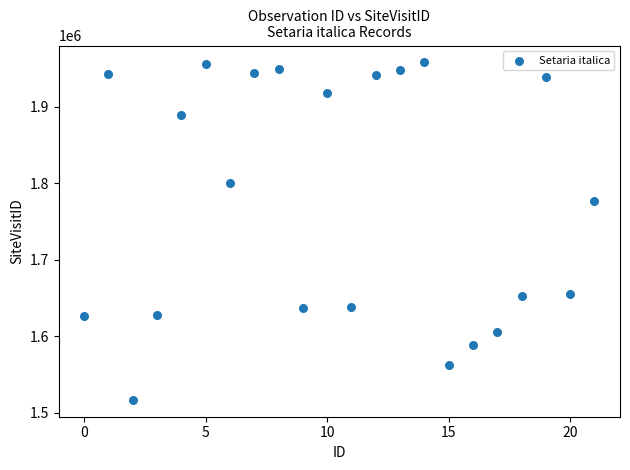

What is the range of Y values (max minus min)?

440897